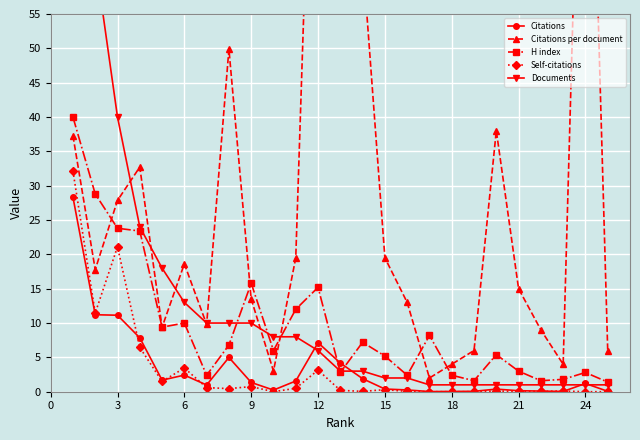

How many interior local valleys does the Citations series have?

5